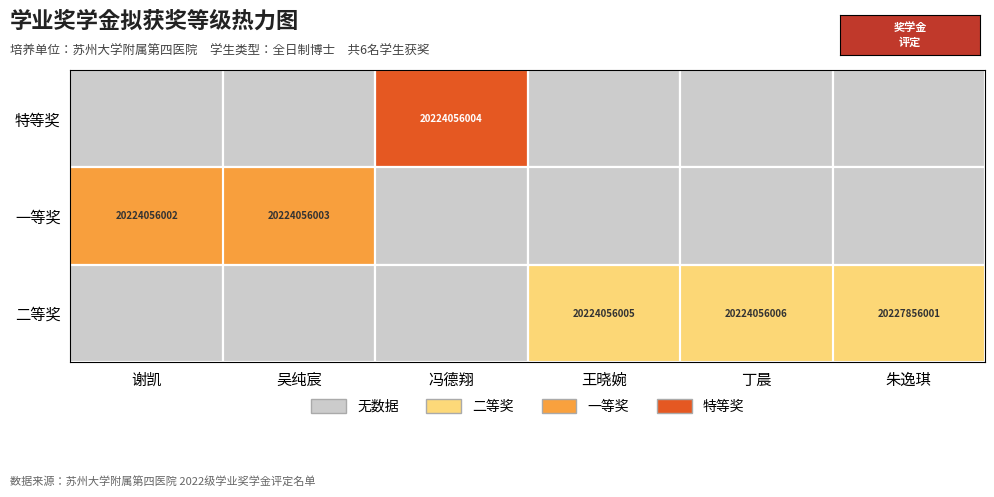

True or false: 二等奖 has a value of 31023988351 at 王晓婉.

False